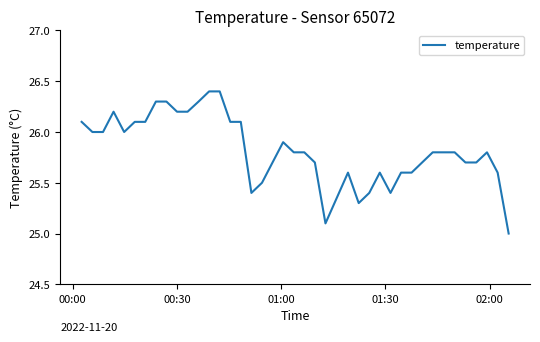

What is the difference between the maximum and minimum values?

1.4